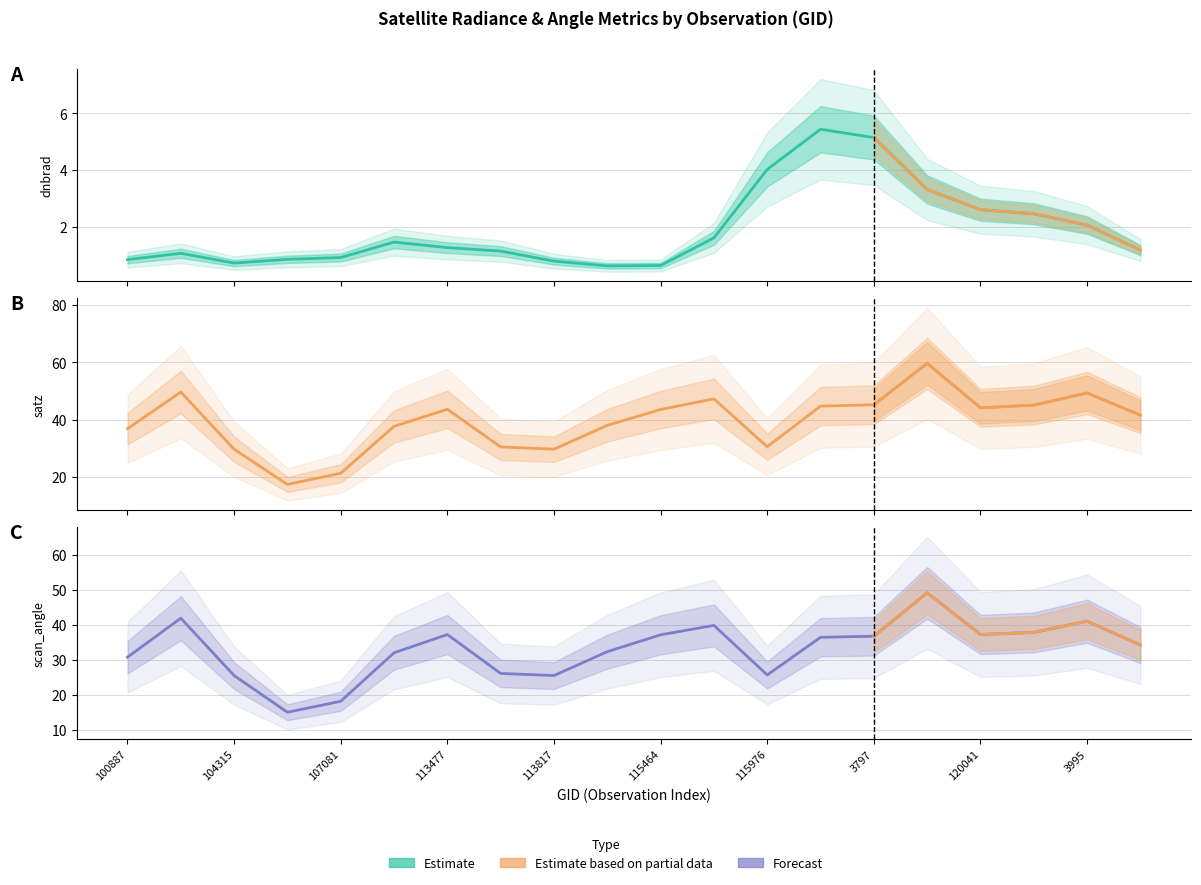

Is the value of dnbrad at 107081 greater than the value of satz at 100887?

No